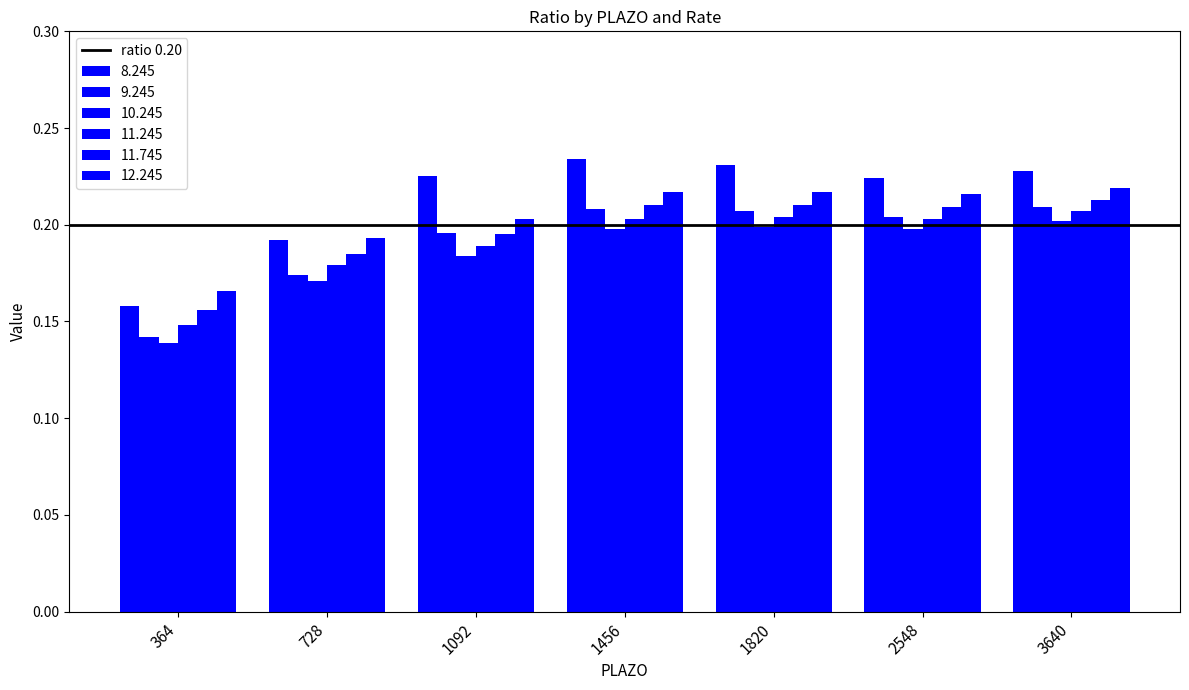

Reading left to right, transcribe all the data shown in this chart.

8.245: 364=0.2	728=0.2	1092=0.2	1456=0.2	1820=0.2	2548=0.2	3640=0.2
9.245: 364=0.1	728=0.2	1092=0.2	1456=0.2	1820=0.2	2548=0.2	3640=0.2
10.245: 364=0.1	728=0.2	1092=0.2	1456=0.2	1820=0.2	2548=0.2	3640=0.2
11.245: 364=0.1	728=0.2	1092=0.2	1456=0.2	1820=0.2	2548=0.2	3640=0.2
11.745: 364=0.2	728=0.2	1092=0.2	1456=0.2	1820=0.2	2548=0.2	3640=0.2
12.245: 364=0.2	728=0.2	1092=0.2	1456=0.2	1820=0.2	2548=0.2	3640=0.2